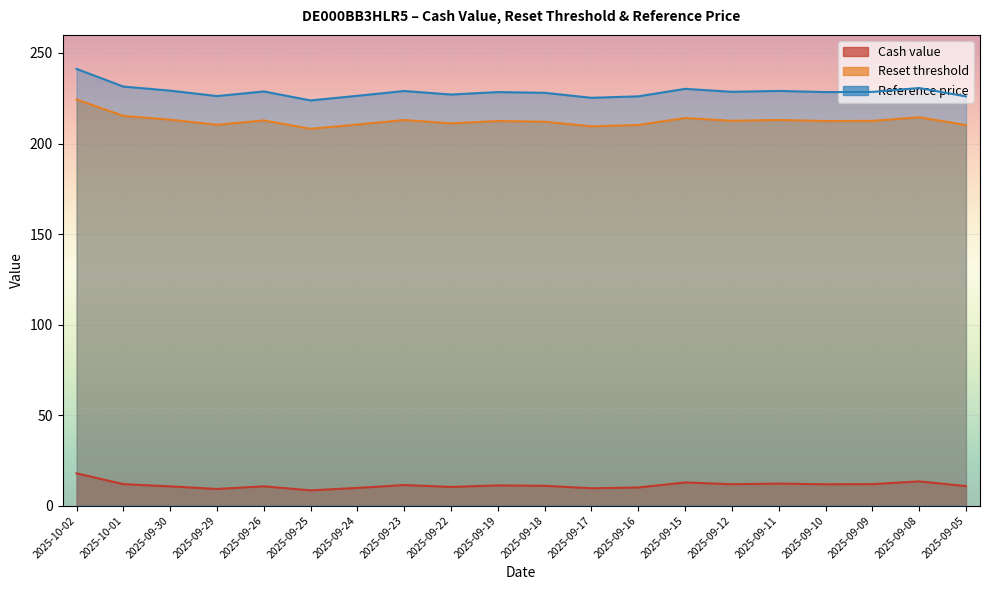

Where is Reference price nearest to the value 232?

2025-10-01